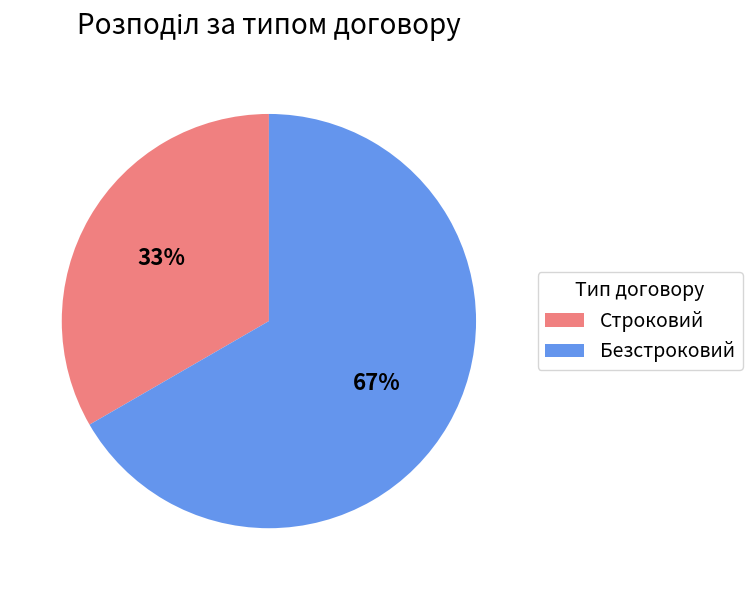

What percentage is the Строковий slice, to the nearest percent?

33%